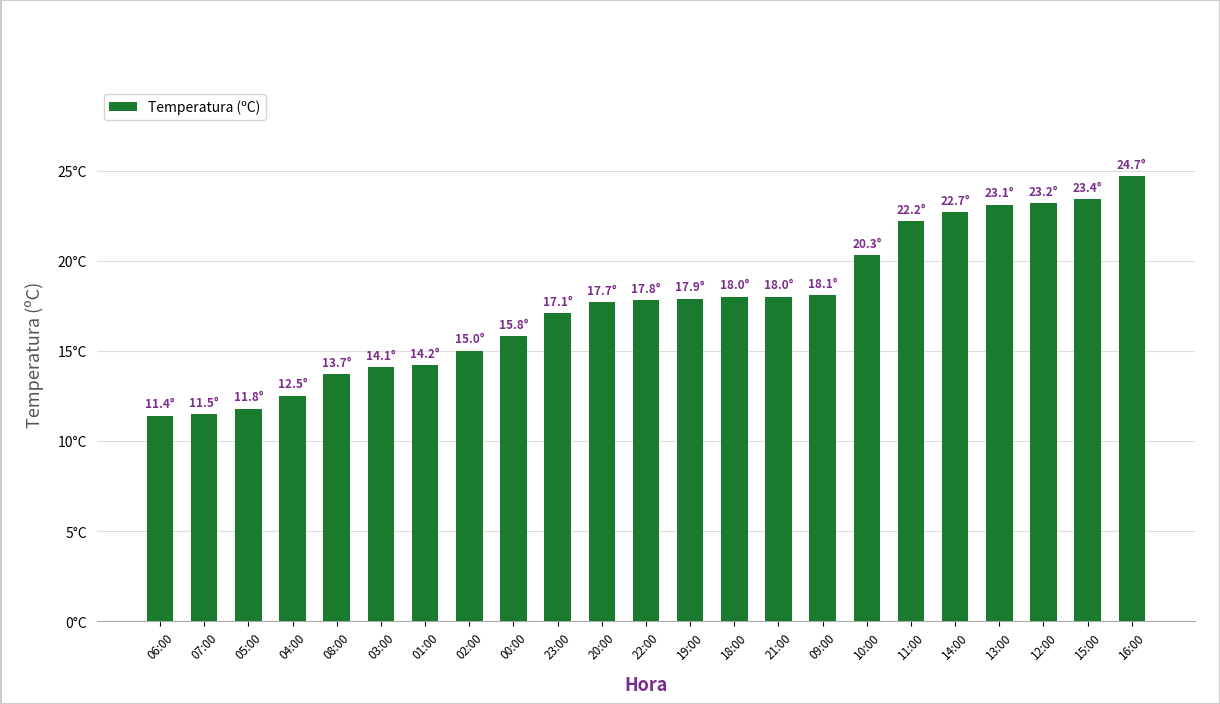

What is the label of the 14th bar from the left?

18:00